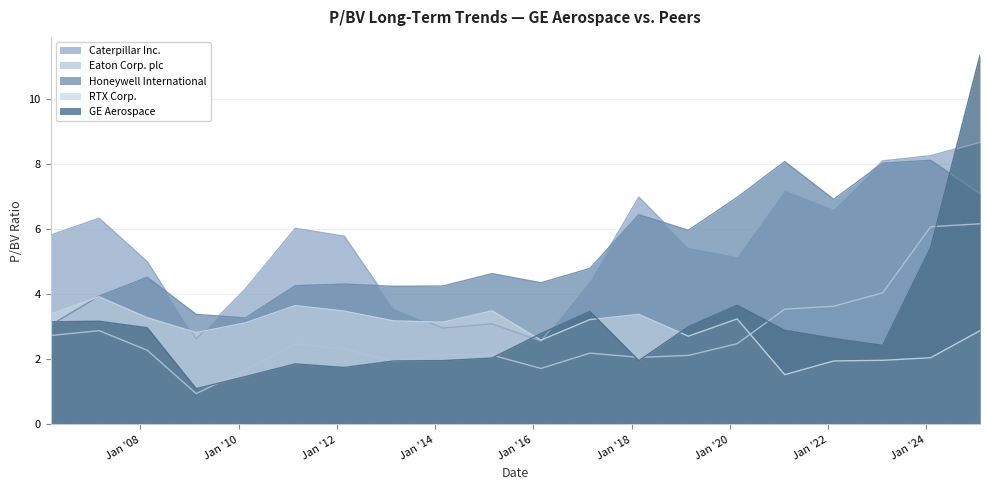

At which category is the sum across all series the highest?

2025-02-03